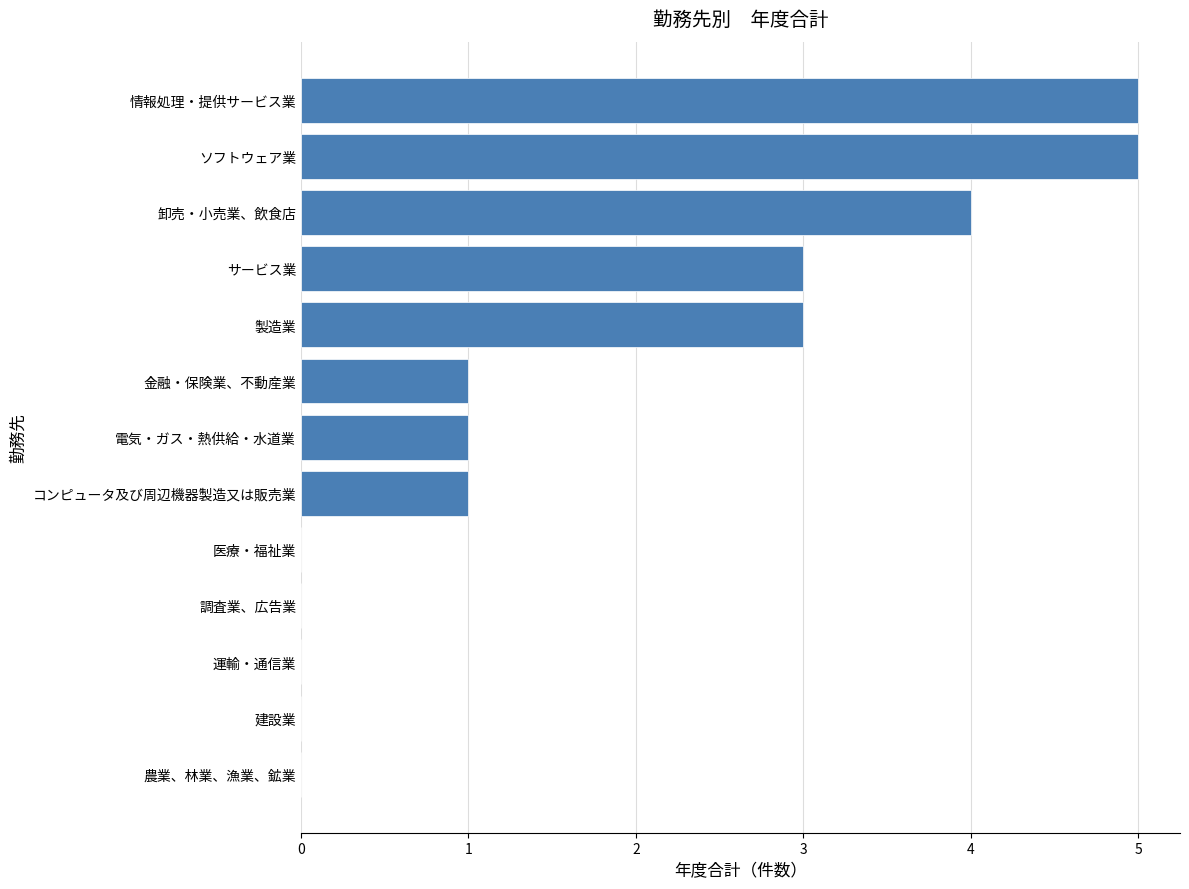

Count the number of data series in this chart.

1